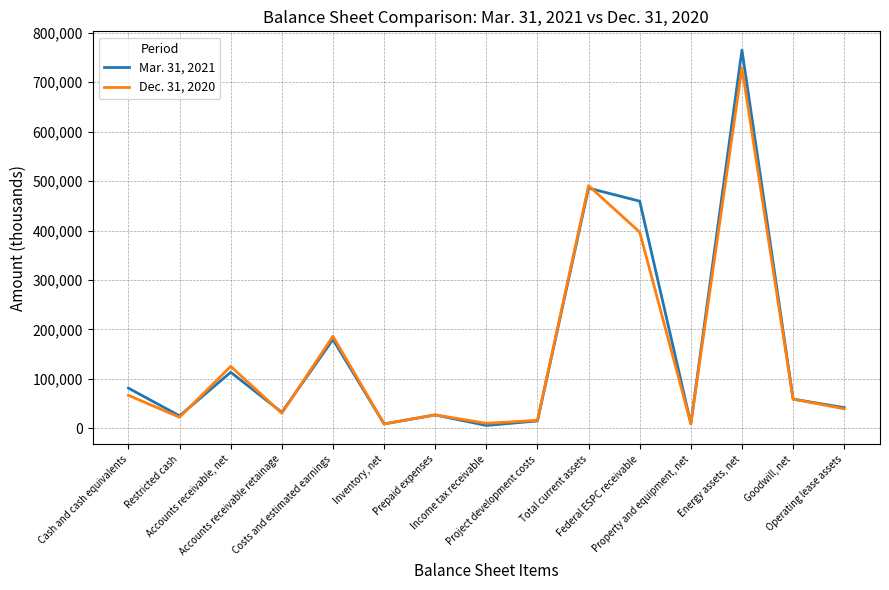

What position from the left is Federal ESPC receivable?

11